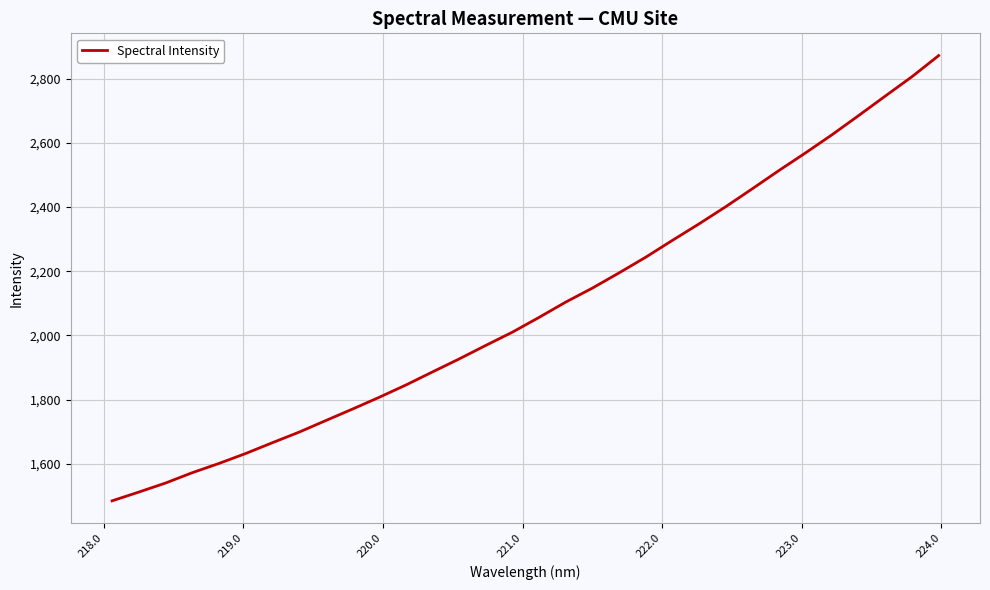

What is the smallest value displayed?

1484.4